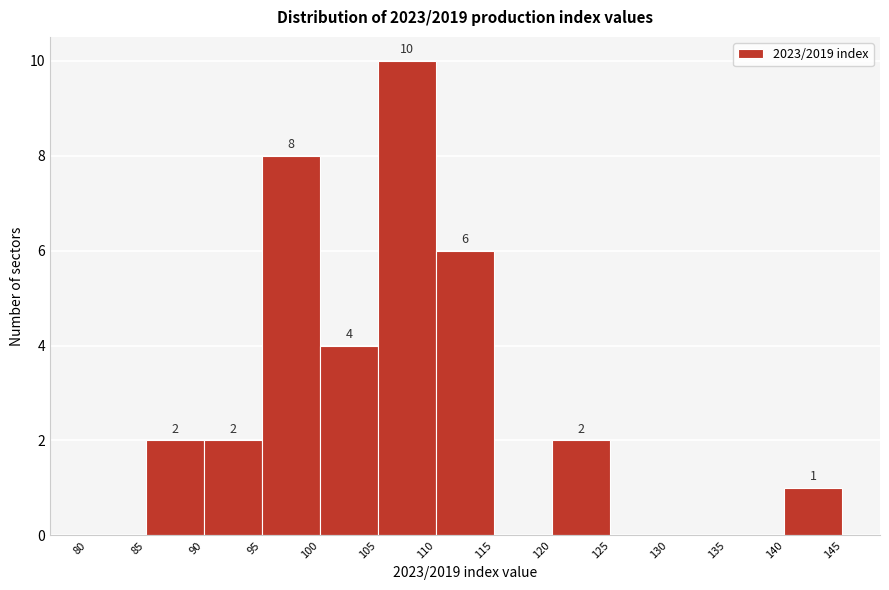

Which range on the x-axis has the tallest bar?

105 to 110